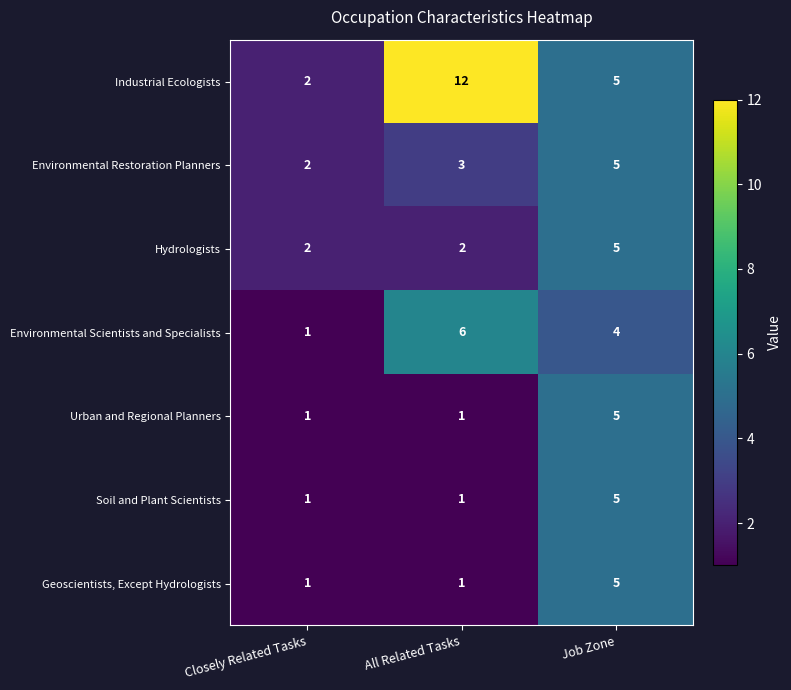

What is the total value across all series at Closely Related Tasks?

10